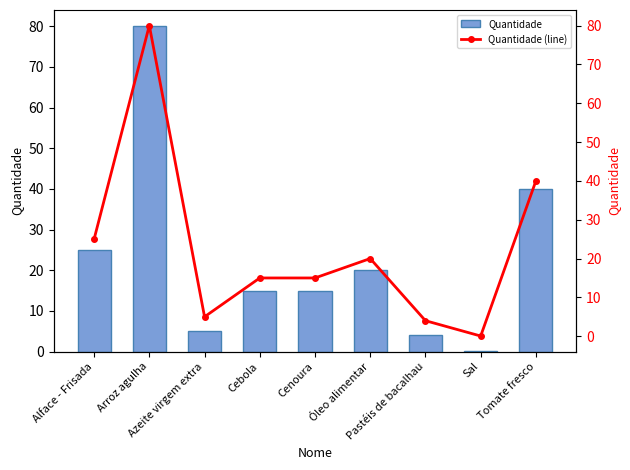

What is the value of the Quantidade (line) bar at the 3rd from the left?

5.0